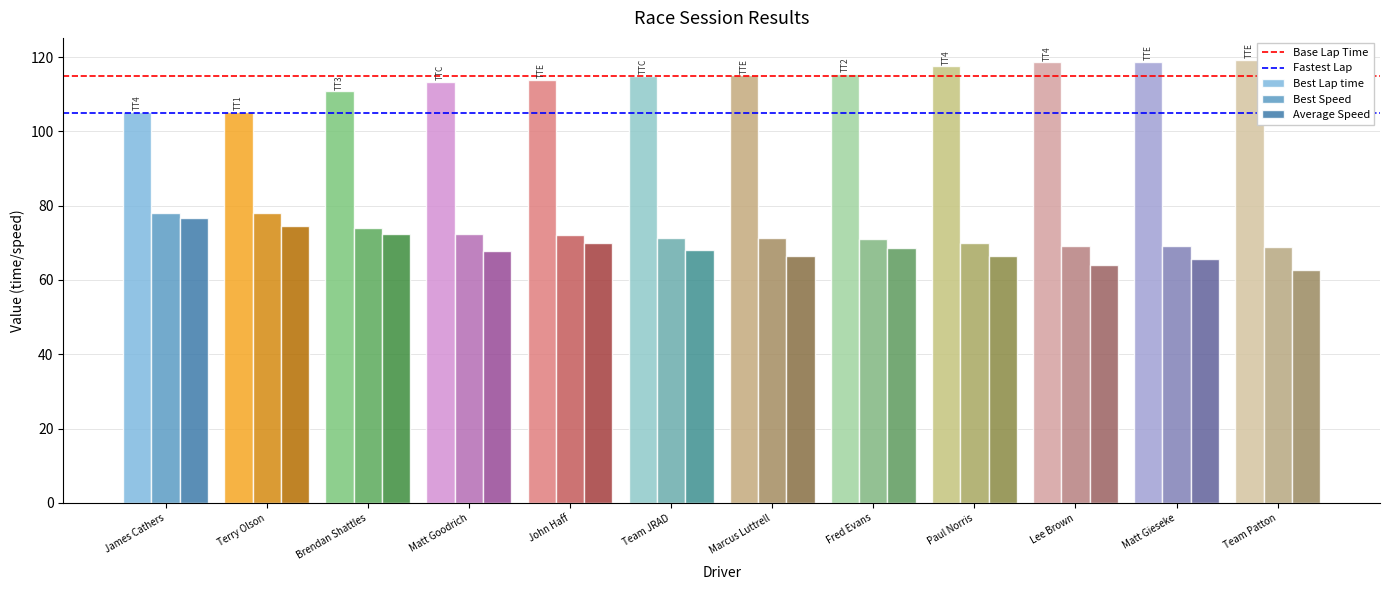

Which series has the largest total across all categories?

Best Lap time